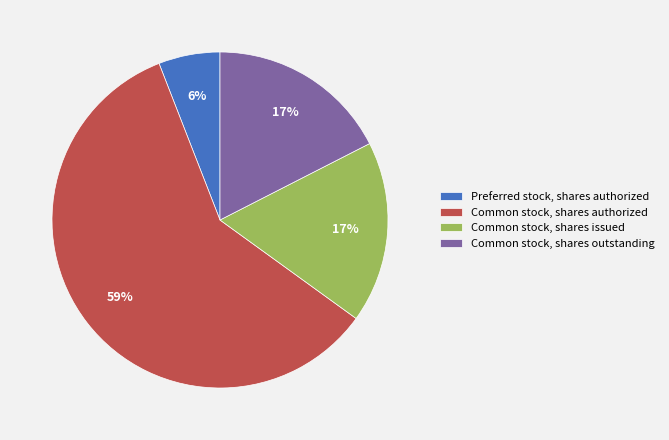

To the nearest percent, what percentage of the pie is Preferred stock, shares authorized?

6%